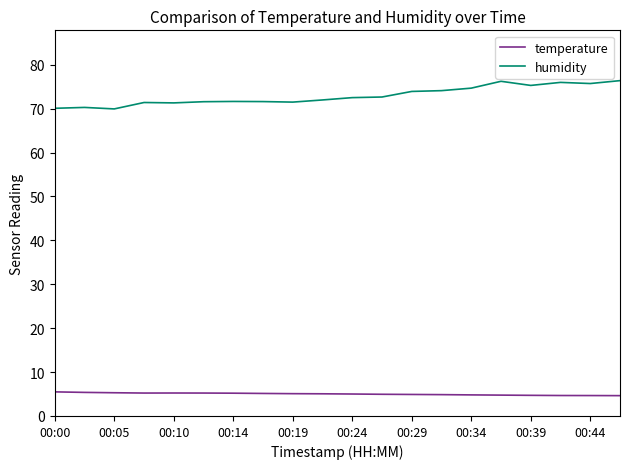

Which series has the widest spread of values?

humidity